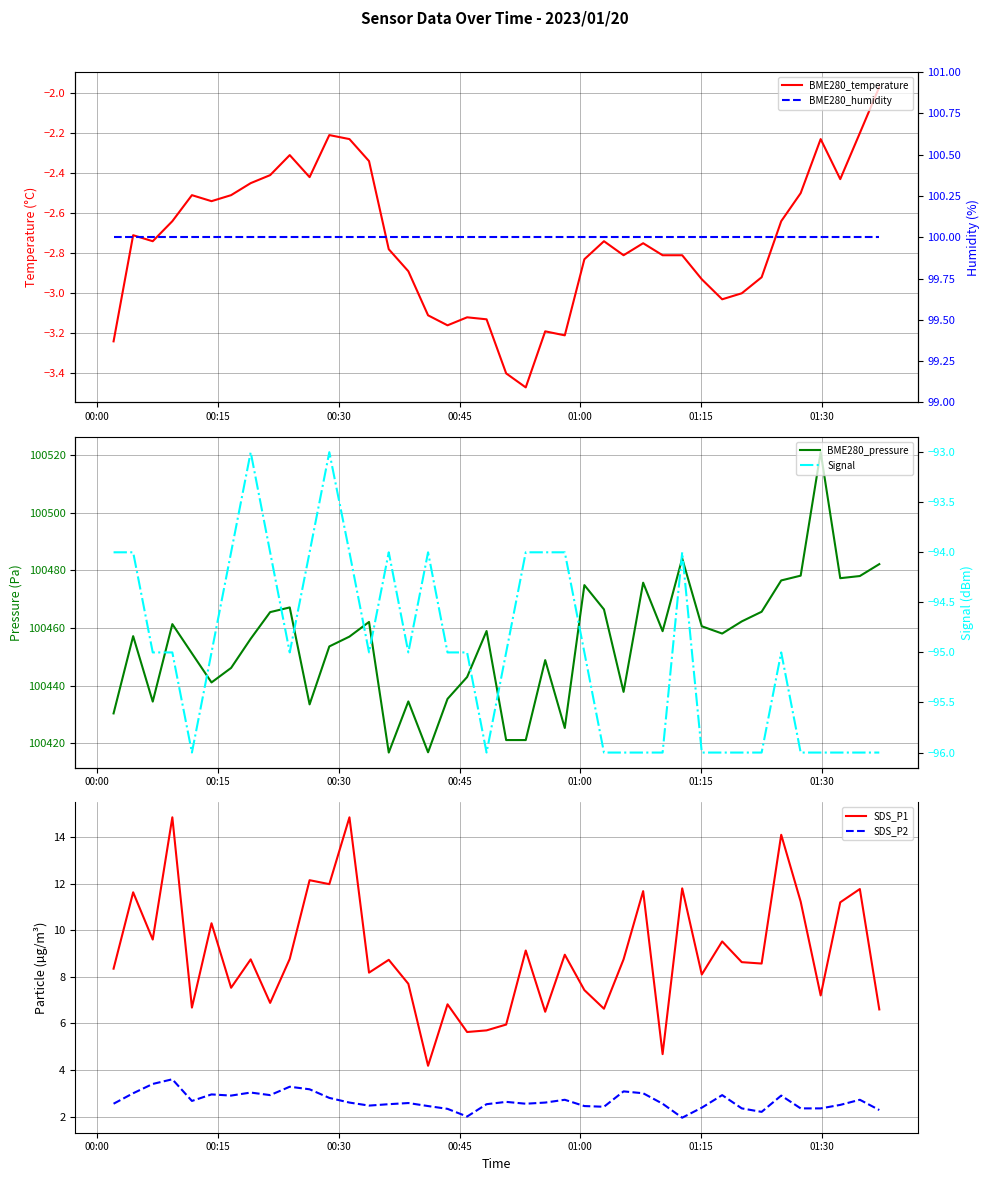

True or false: SDS_P2 and SDS_P1 cross at least once.

False